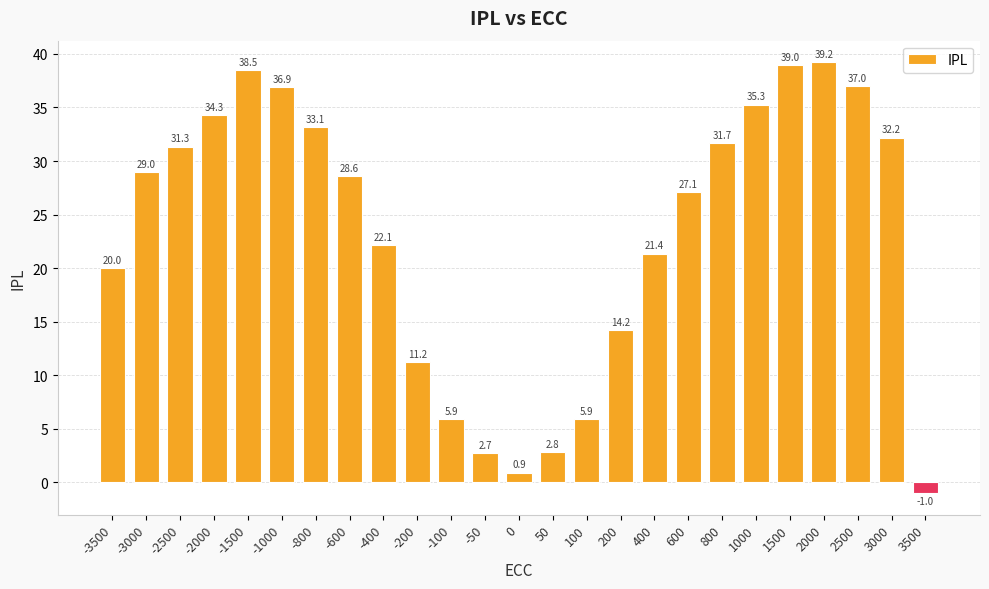

Count the number of categories in the chart.

25